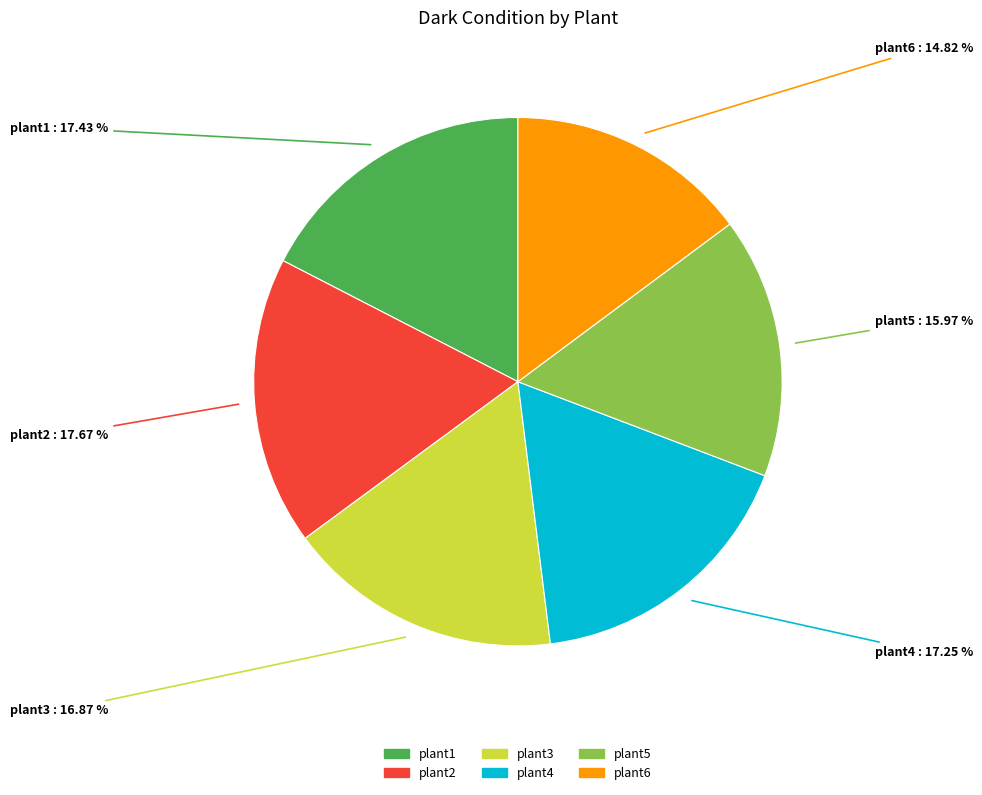

How many segments does this pie chart have?

6